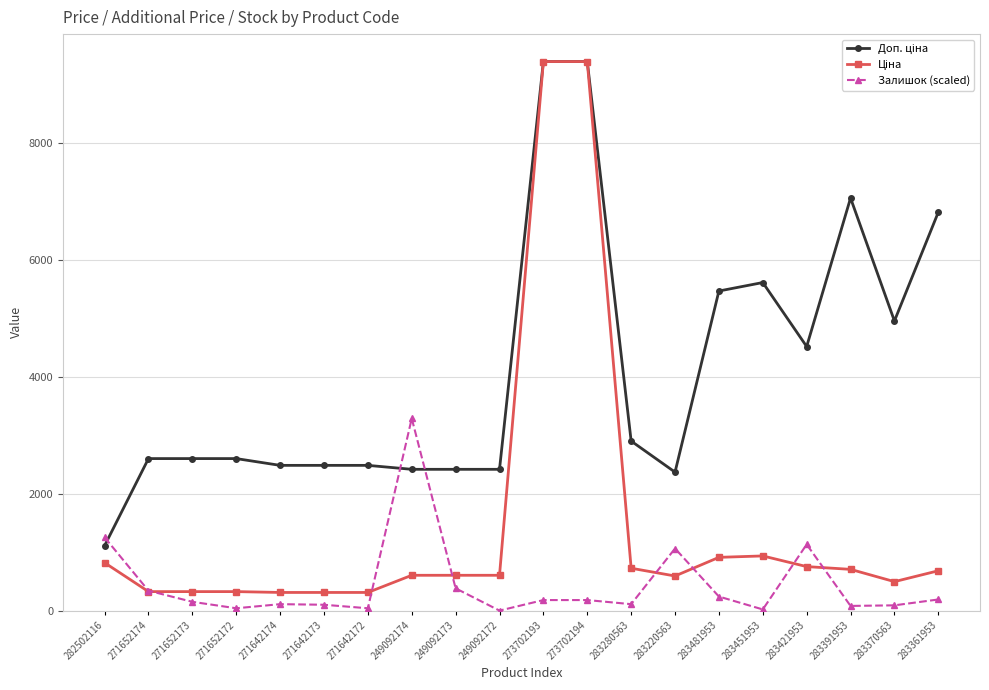

What is the spread (max minus min) of values at 249092172?

2414.8